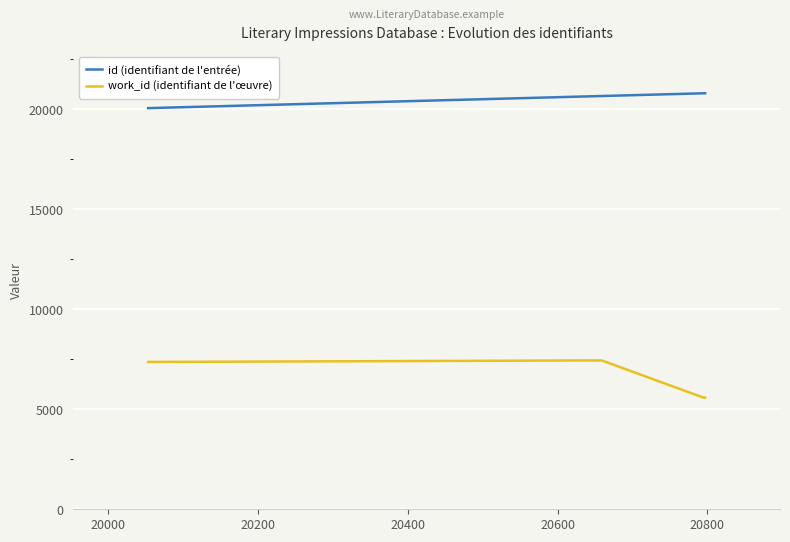

True or false: work_id (identifiant de l'œuvre) and id (identifiant de l'entrée) cross at least once.

False